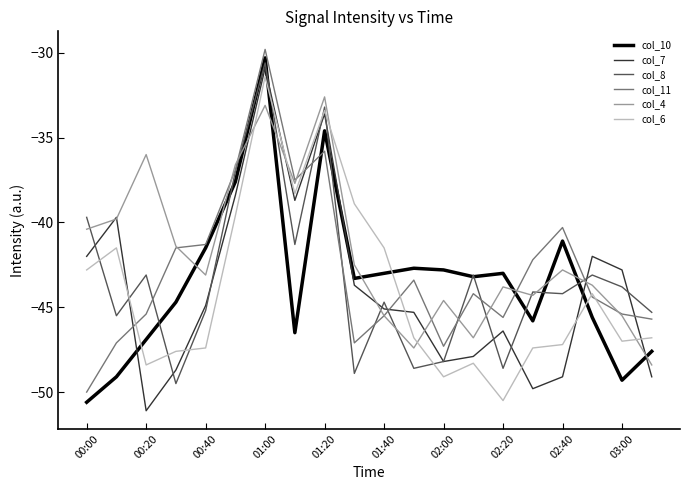

Which series has the largest total across all categories?

col_4